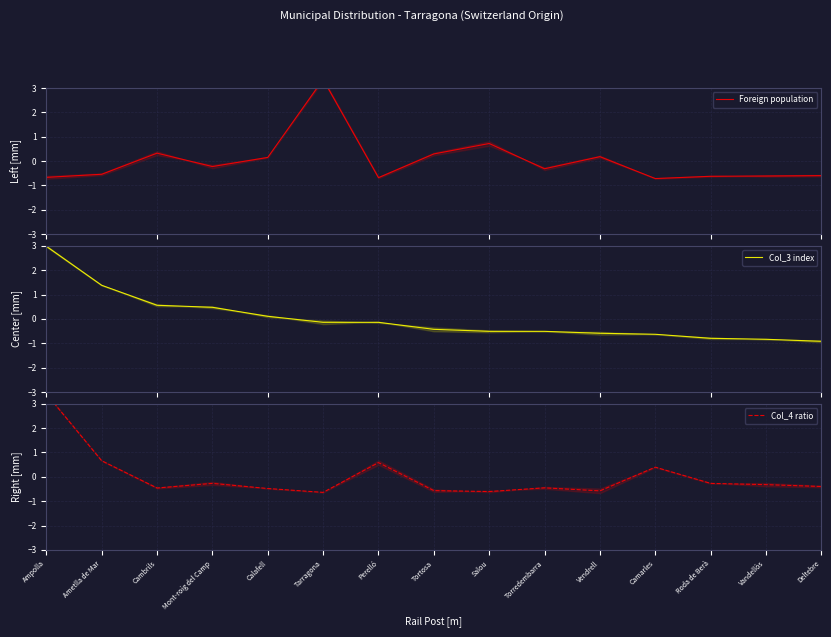

Rank the series at Calafell from highest to lowest value.

Foreign population, Col_3 index, Col_4 ratio